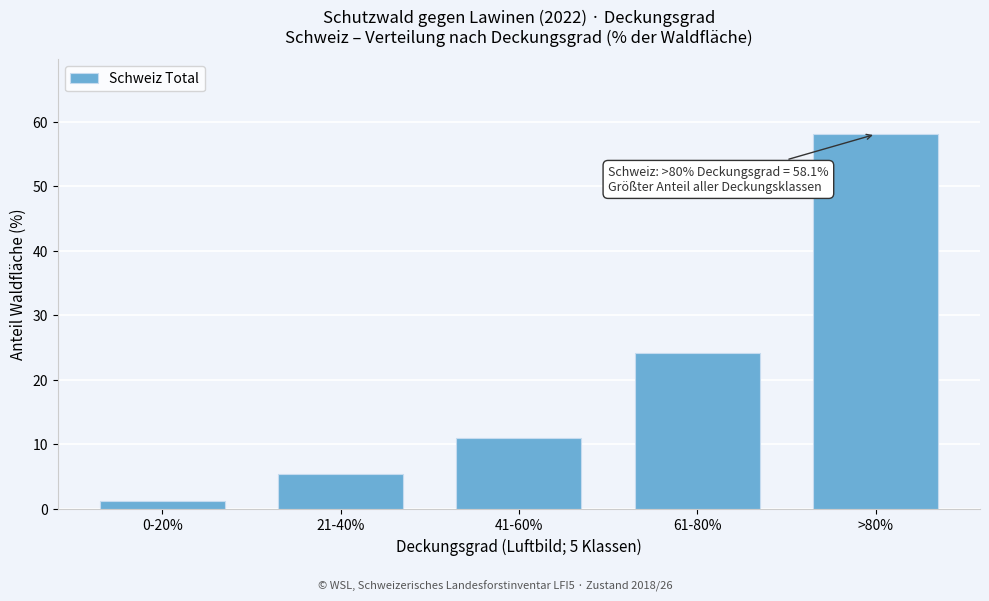

Reading left to right, extract all data points from this chart.

1.3	5.4	11.0	24.2	58.1